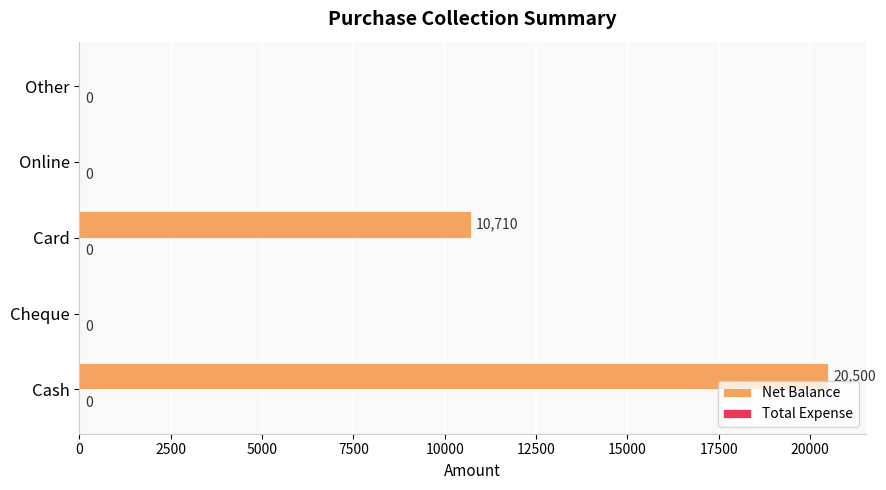

What is the maximum value shown in the chart?

20500